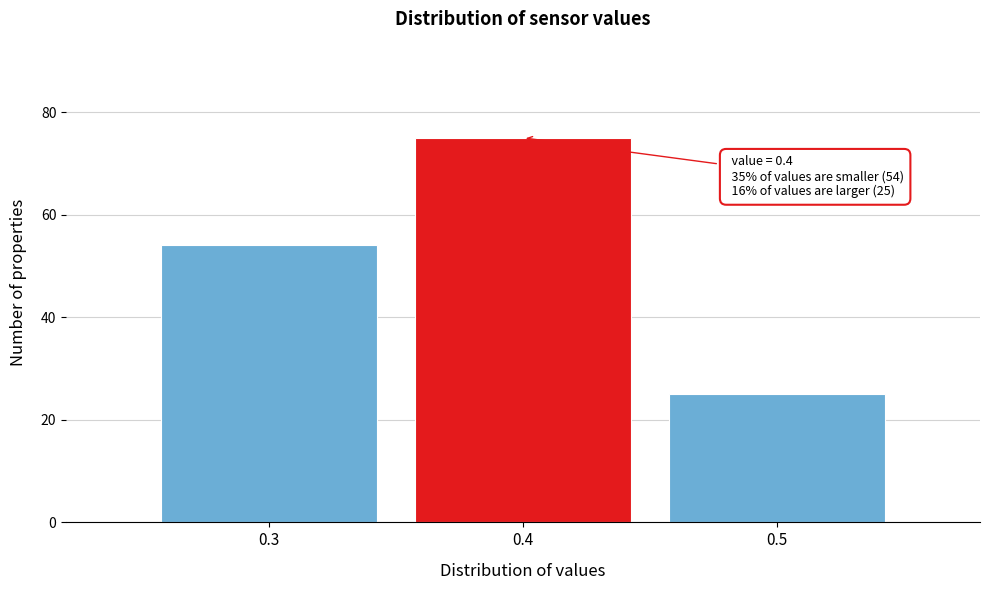

Which range on the x-axis has the tallest bar?

0.35 to 0.45